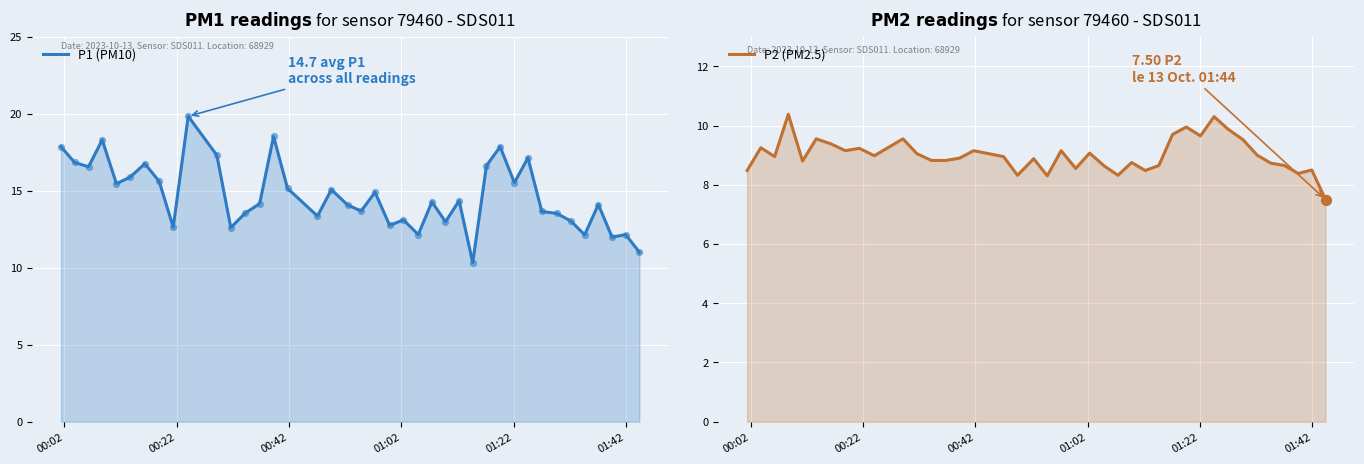

At how many categories does at least one series exceed 13?

30